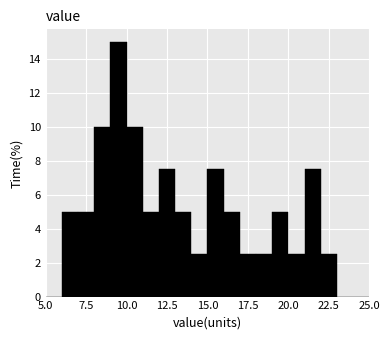

Read against the x-axis, roughly where is the centre of the tallest bar?

9.5